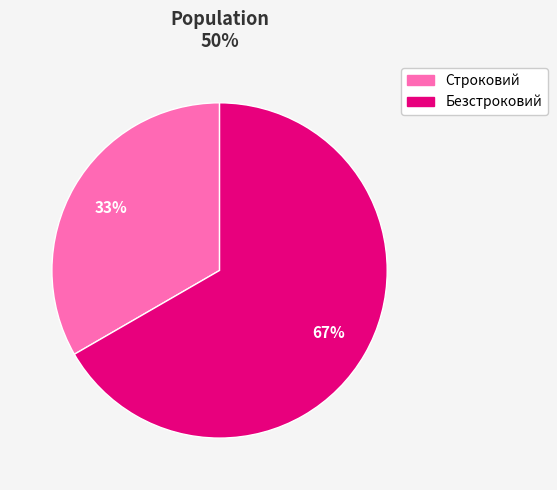

Is the sum of Безстроковий and Строковий greater than half?

Yes